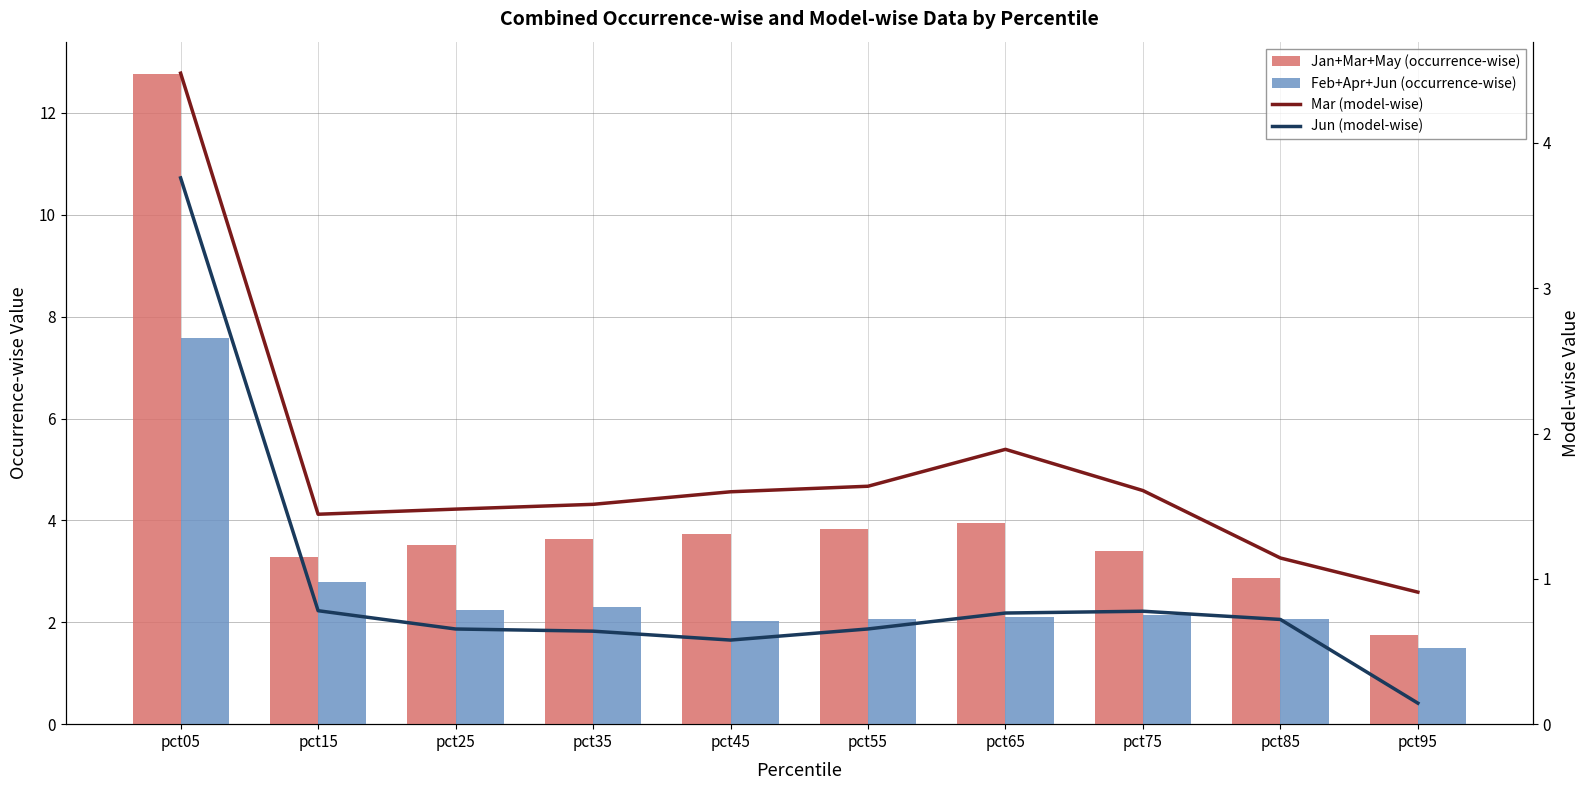

Which series has the widest spread of values?

Jan+Mar+May (occurrence-wise)